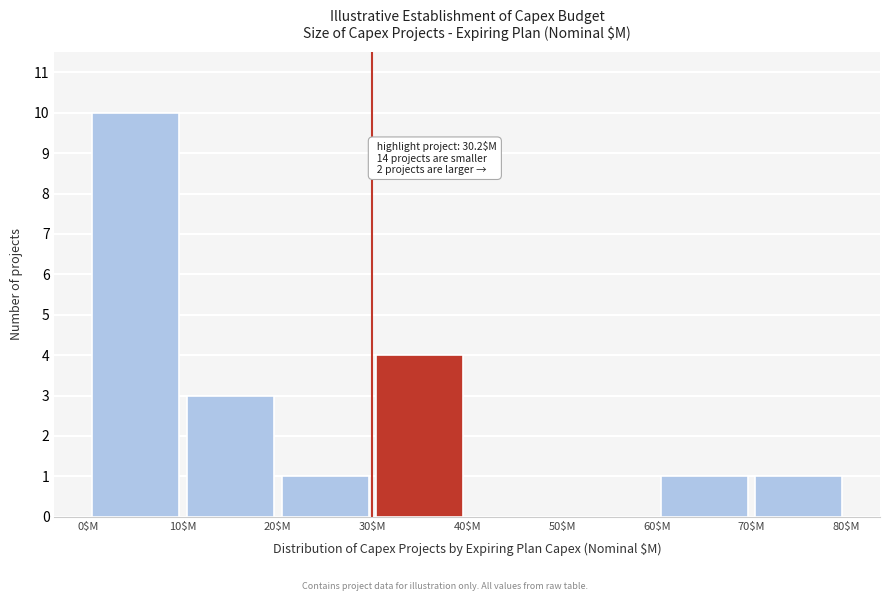

Which range on the x-axis has the tallest bar?

0 to 10